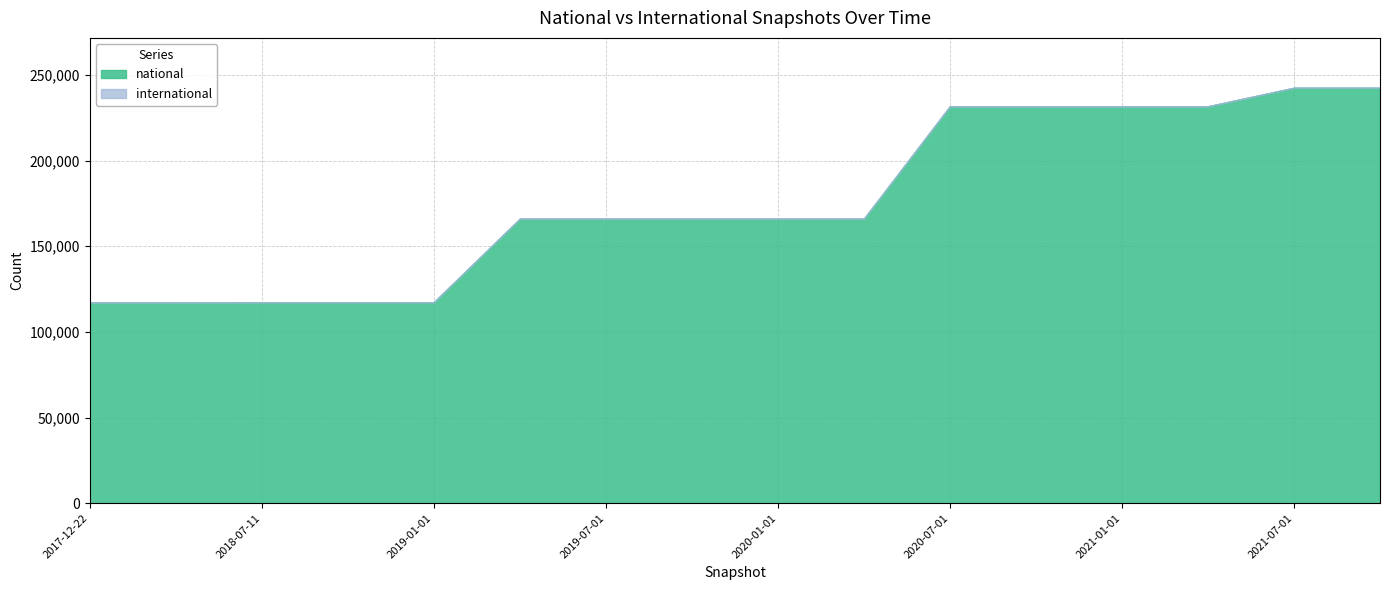

True or false: international and national intersect in this chart.

False